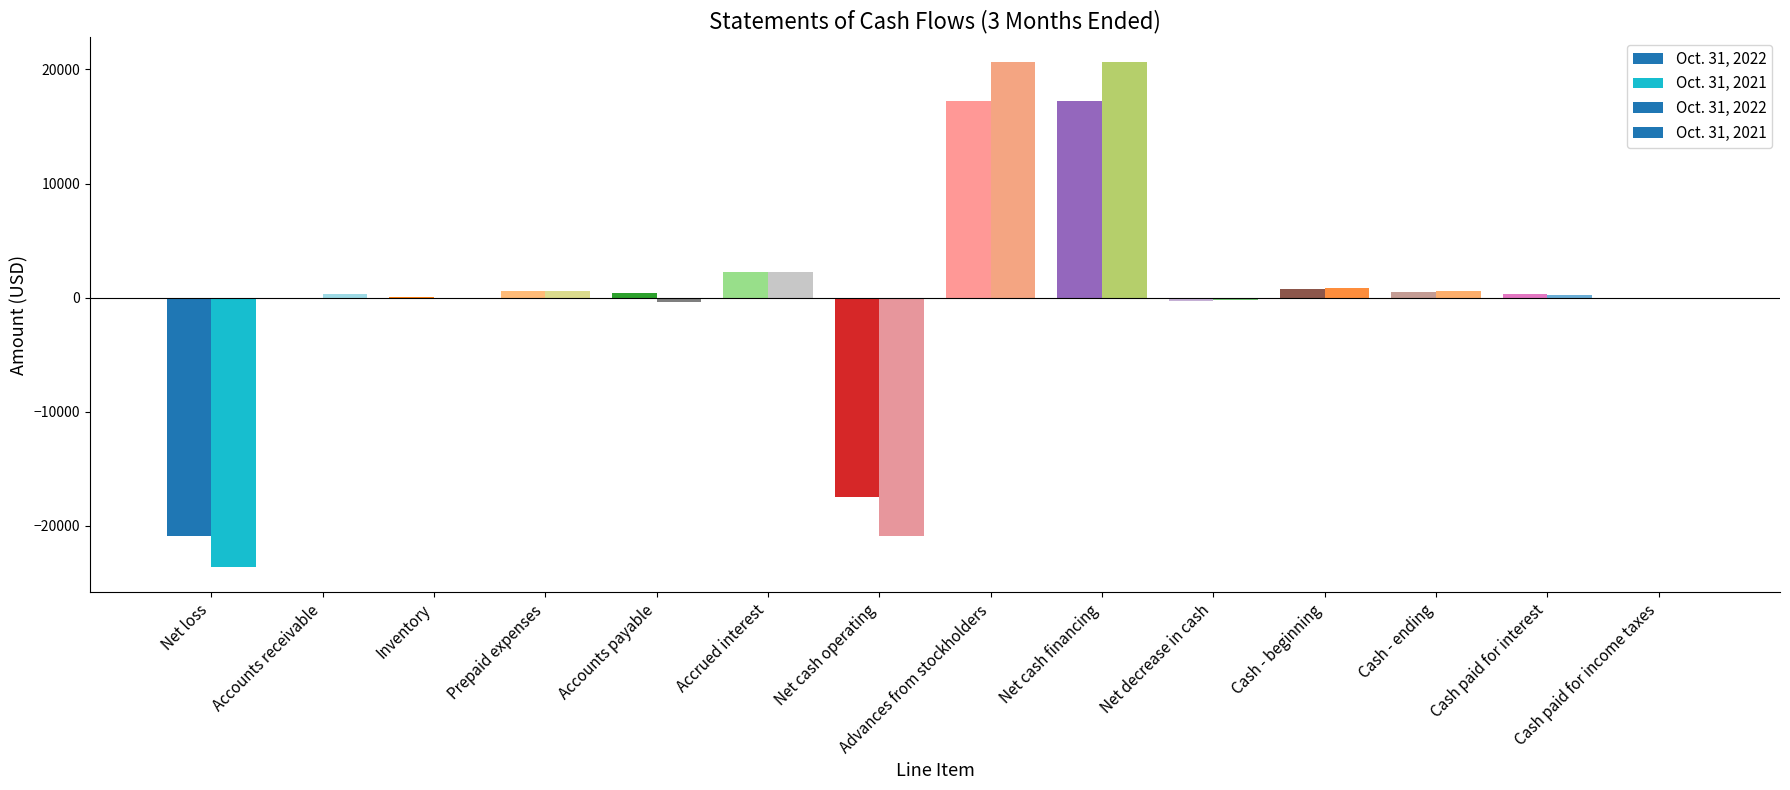

Reading right to left, extract all data points from this chart.

Oct. 31, 2022: Cash paid for income taxes=0	Cash paid for interest=284	Cash - ending=500	Cash - beginning=747	Net decrease in cash=-247	Net cash financing=17248	Advances from stockholders=17248	Net cash operating=-17495	Accrued interest=2252	Accounts payable=402	Prepaid expenses=607	Inventory=82	Accounts receivable=0	Net loss=-20838
Oct. 31, 2021: Cash paid for income taxes=0	Cash paid for interest=213	Cash - ending=569	Cash - beginning=815	Net decrease in cash=-246	Net cash financing=20628	Advances from stockholders=20628	Net cash operating=-20874	Accrued interest=2252	Accounts payable=-376	Prepaid expenses=626	Inventory=-54	Accounts receivable=295	Net loss=-23617